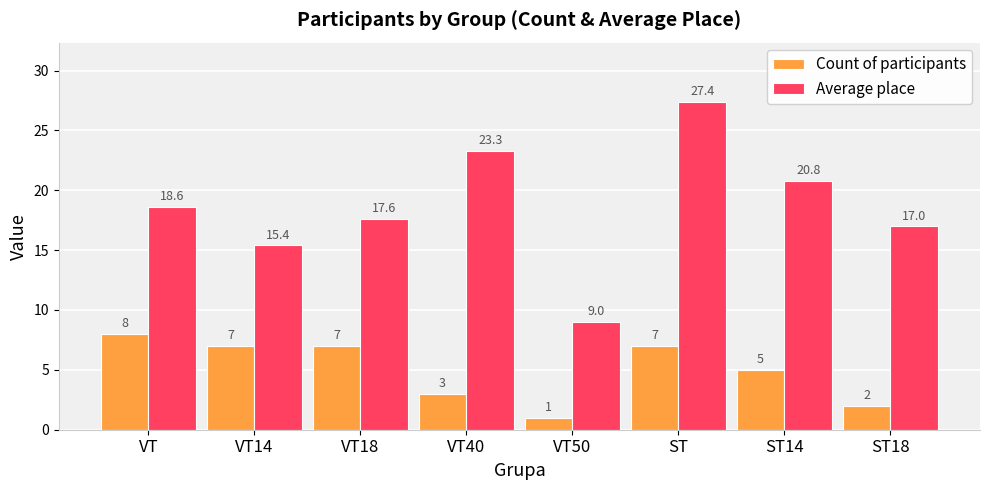

What are all the series names shown in the legend?

Count of participants, Average place